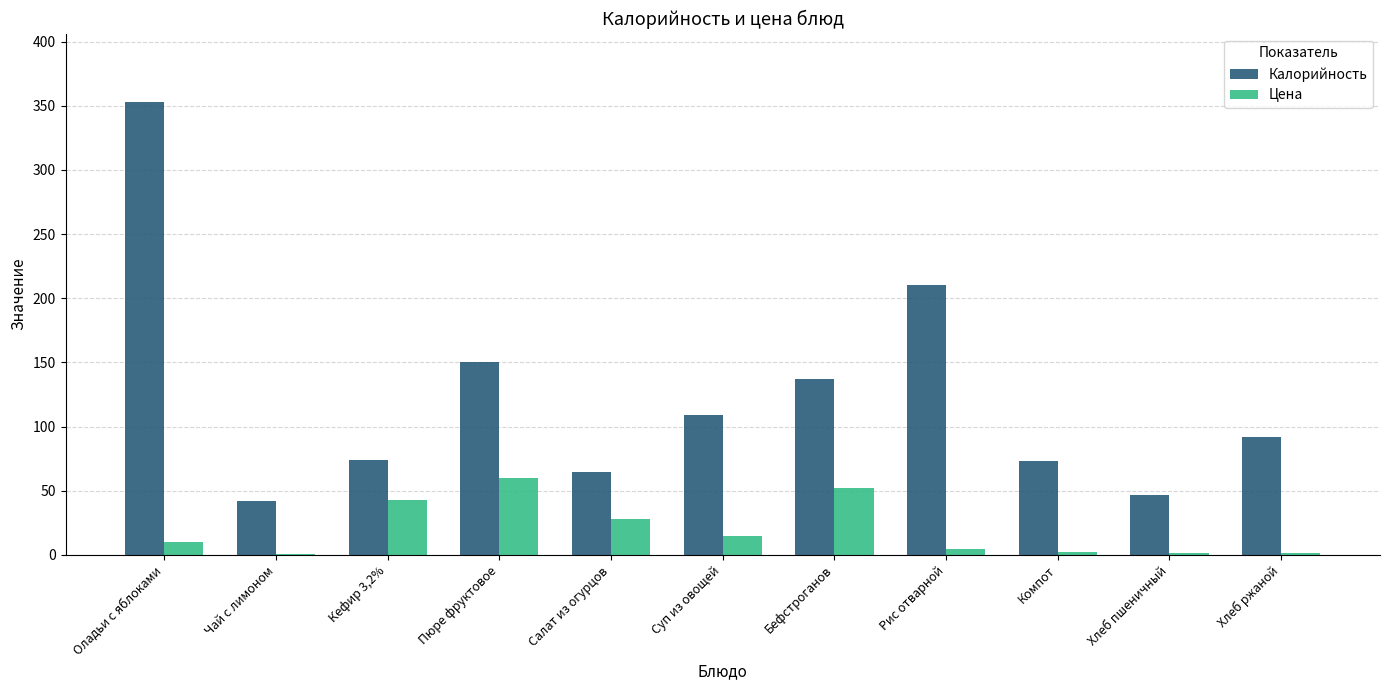

Which category has the highest value in the Цена series?

Пюре фруктовое